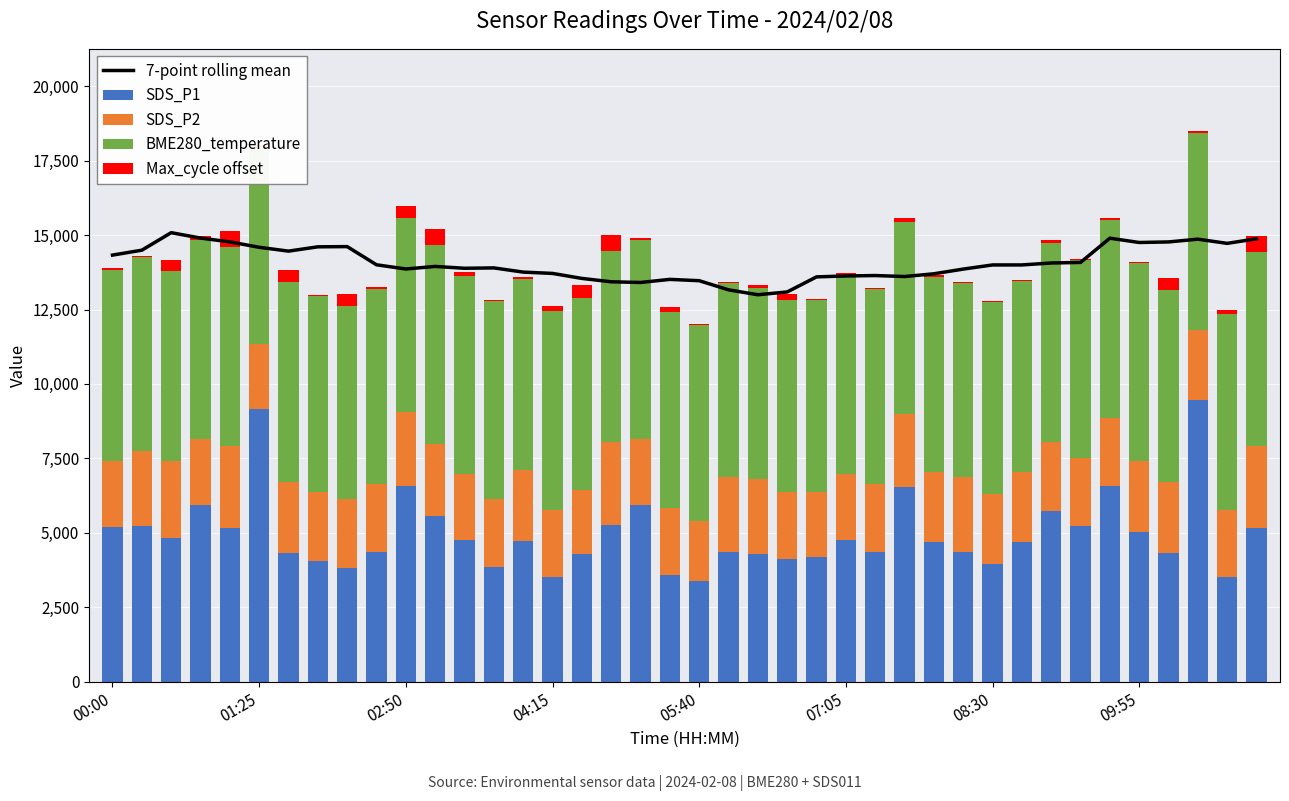

What is the highest value of the SDS_P1 series?

9450.0